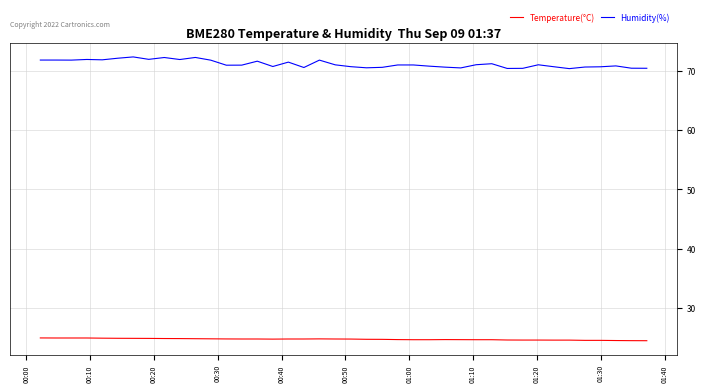

What is the greatest value displayed?

72.4